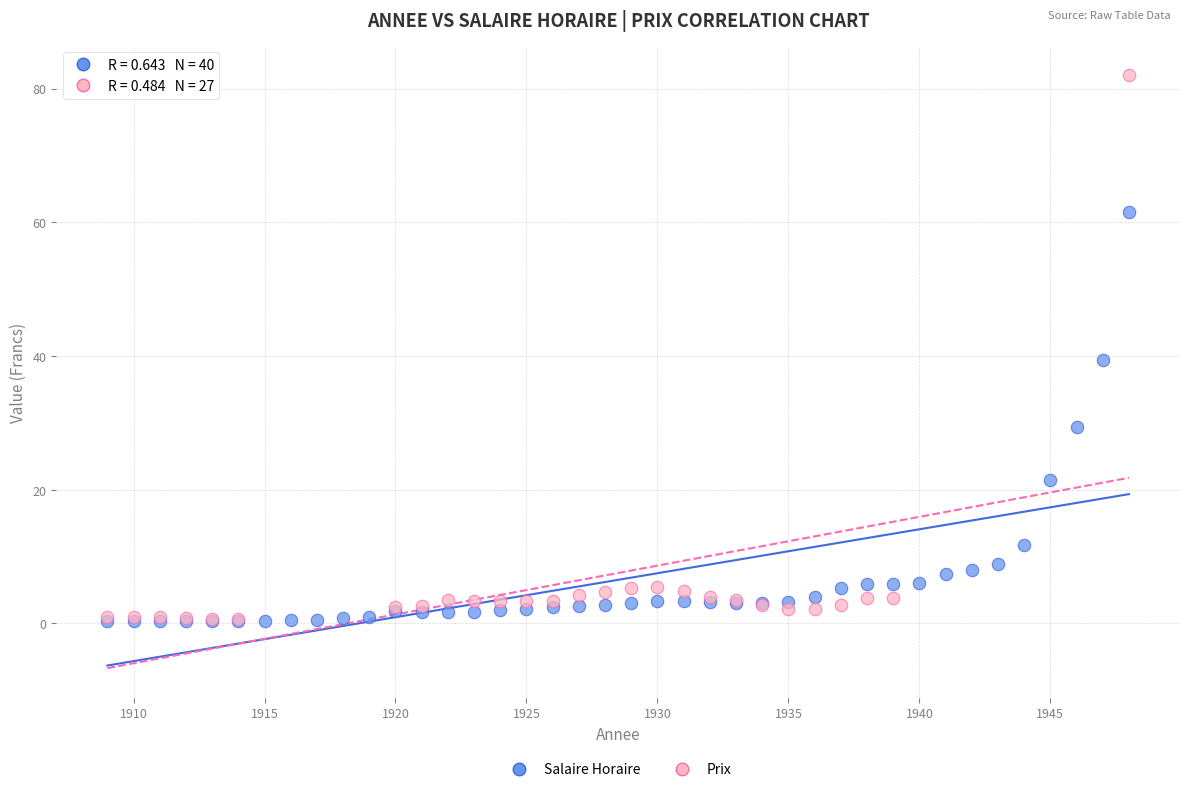

Which series contains the highest Y value?

Prix